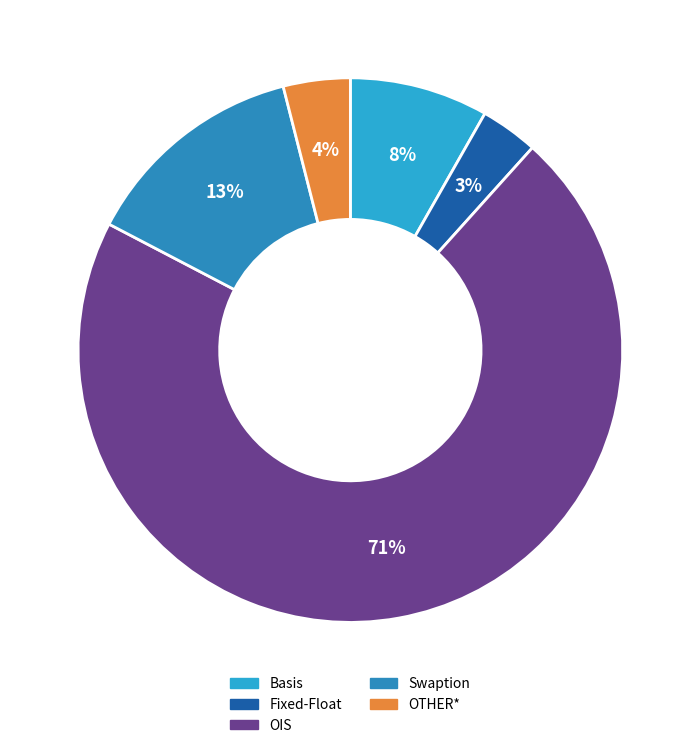

Approximately how many times larger is the value at Basis compared to OIS?

0.1